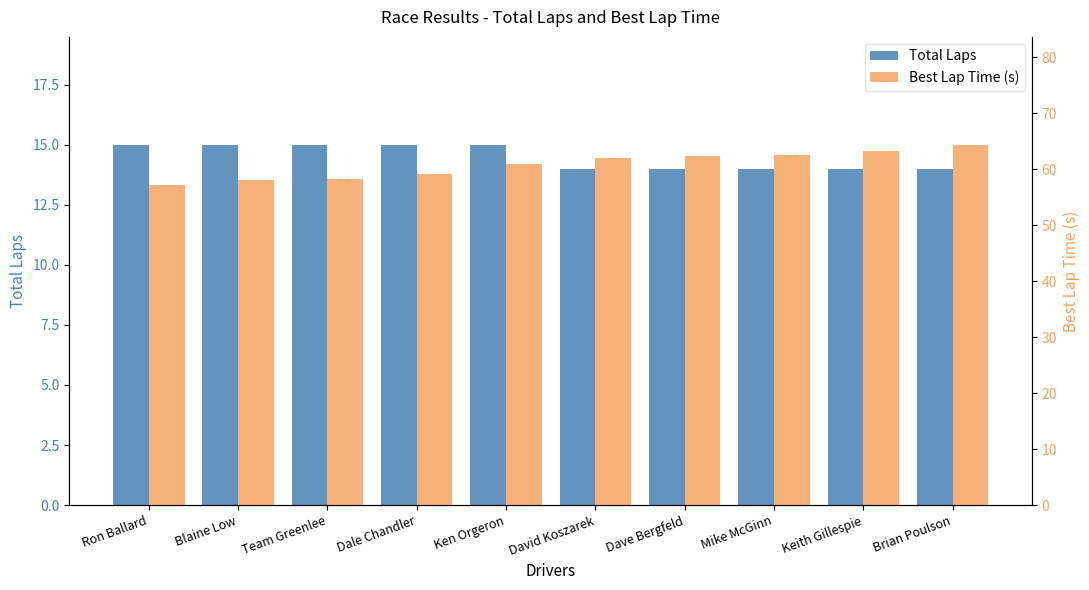

List the series in order of their peak value, highest first.

Best Lap Time (s), Total Laps